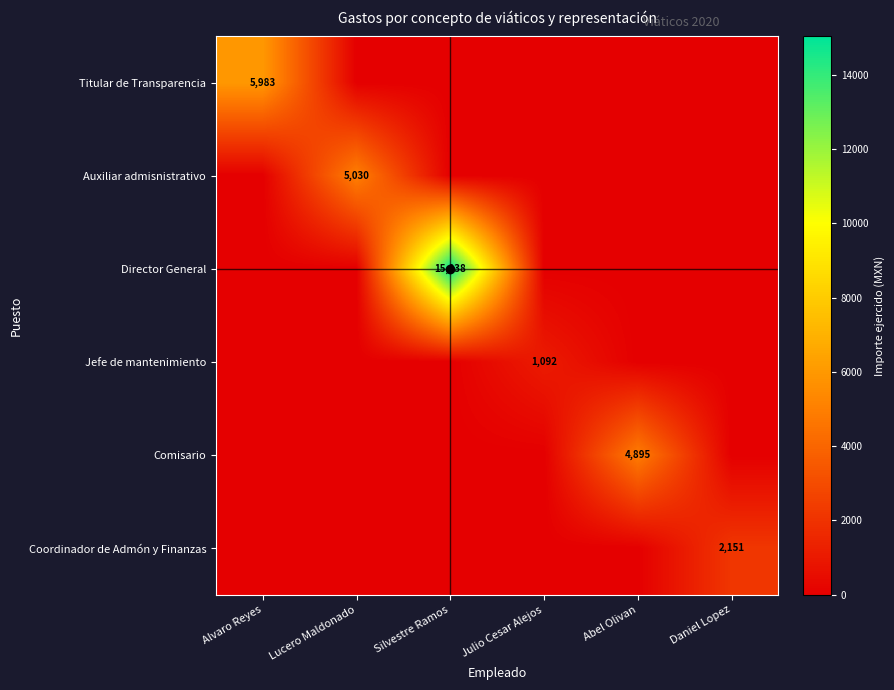

Count the number of categories in the chart.

6